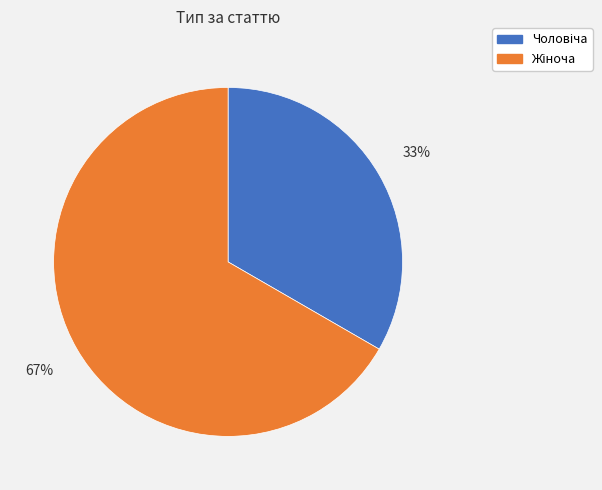

To the nearest percent, what is the average slice percentage?

50%